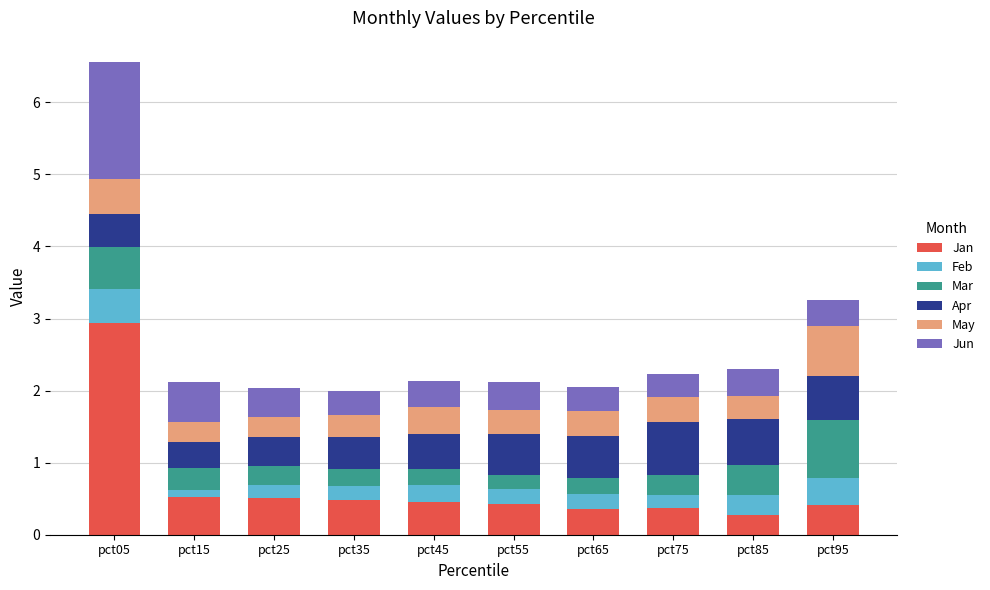

What is the total value across all series at pct35?

2.0